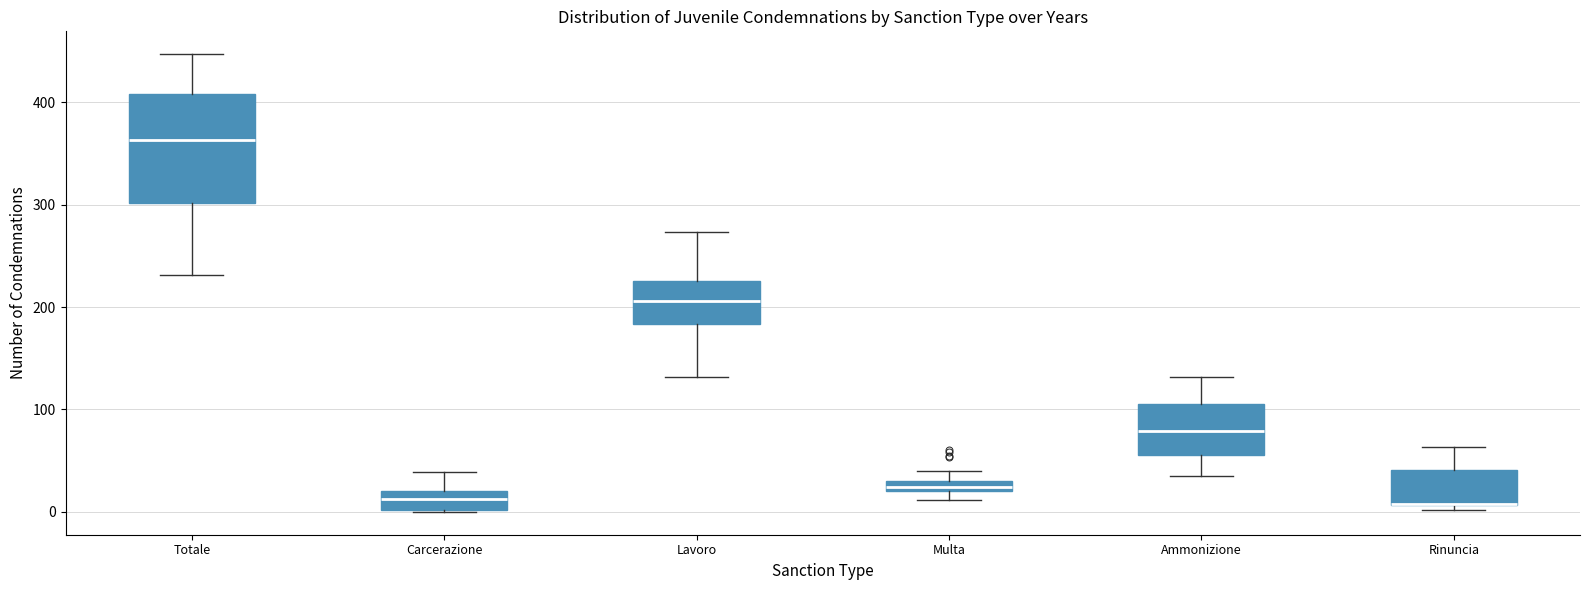

Where is the lower edge of the box for Rinuncia on the y-axis? The values are not printed on the chart, so give them approximately, as read against the axis.

10